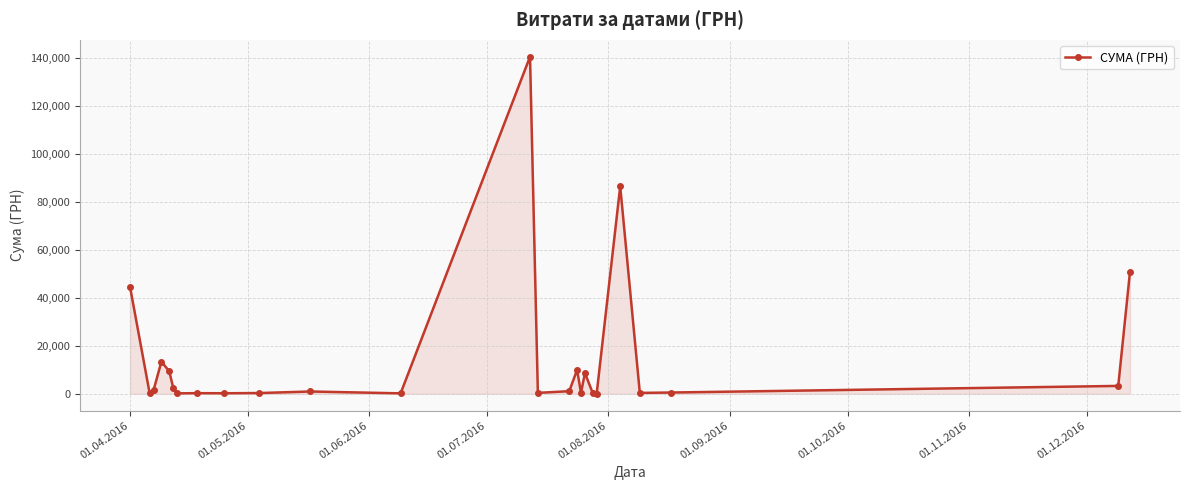

What is the minimum value shown in the chart?

97.8